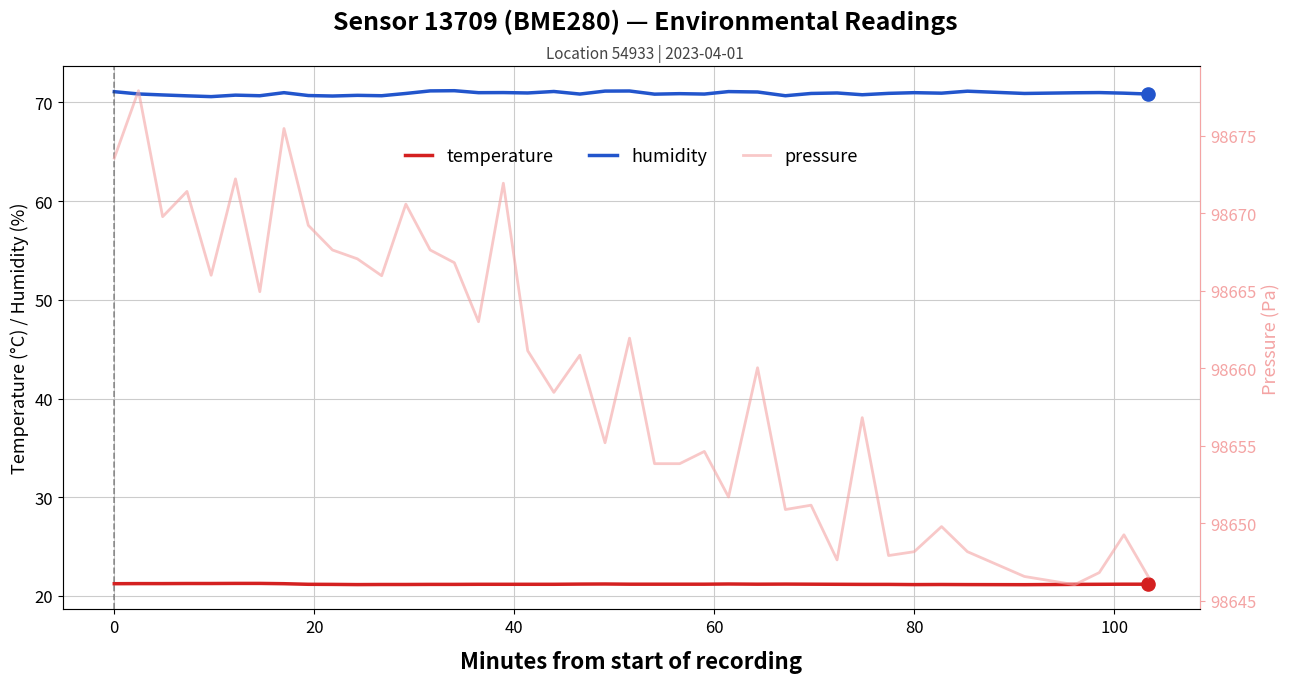

True or false: temperature and humidity intersect in this chart.

False